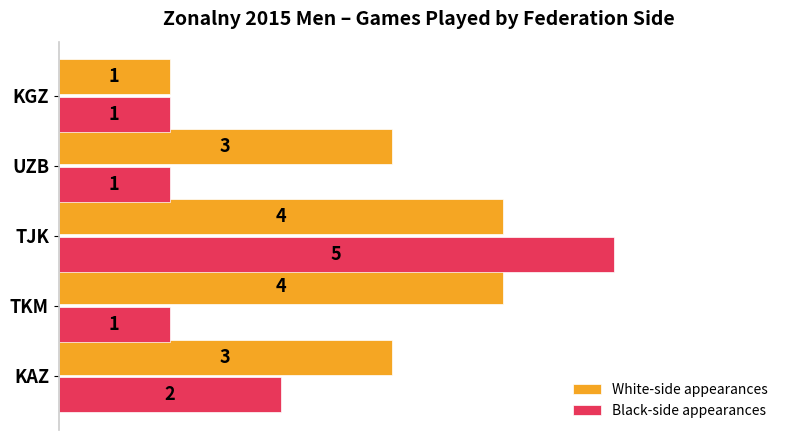

What are all the series names shown in the legend?

White-side appearances, Black-side appearances